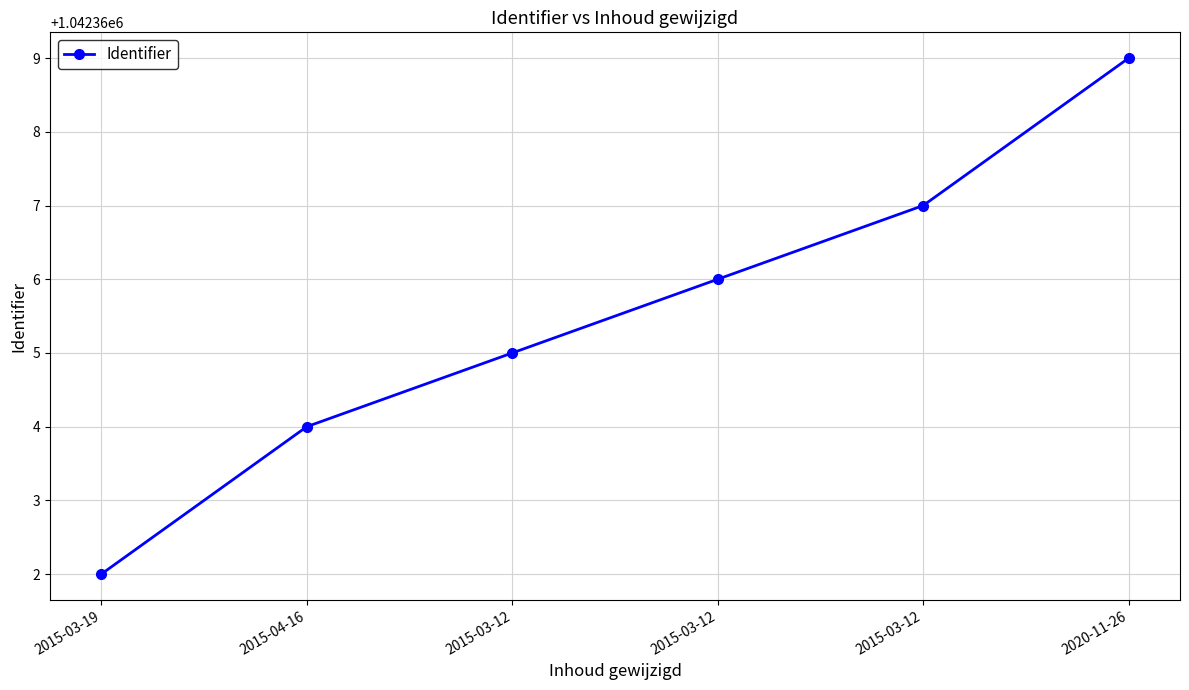

Which label corresponds to the largest value in the chart?

2020-11-26